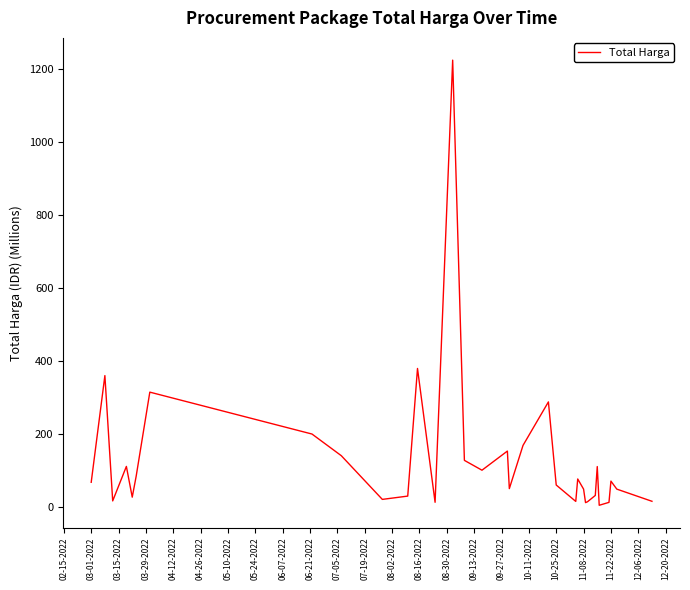

What is the maximum value shown in the chart?

1224.7